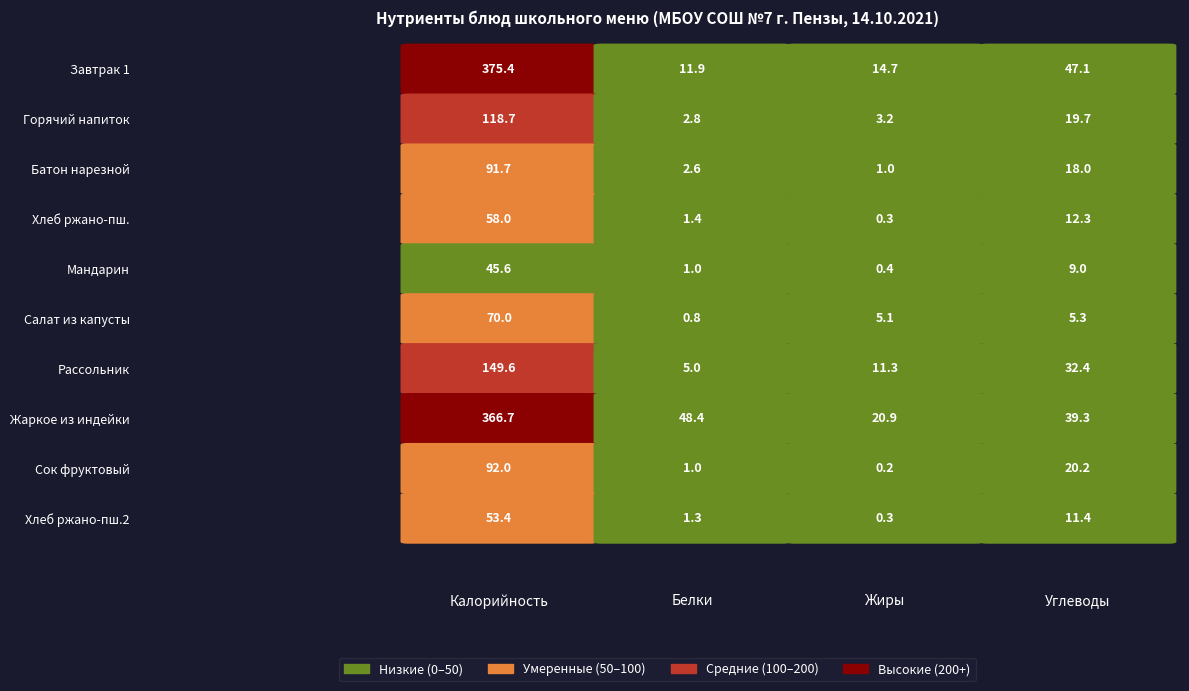

Count the number of categories in the chart.

4